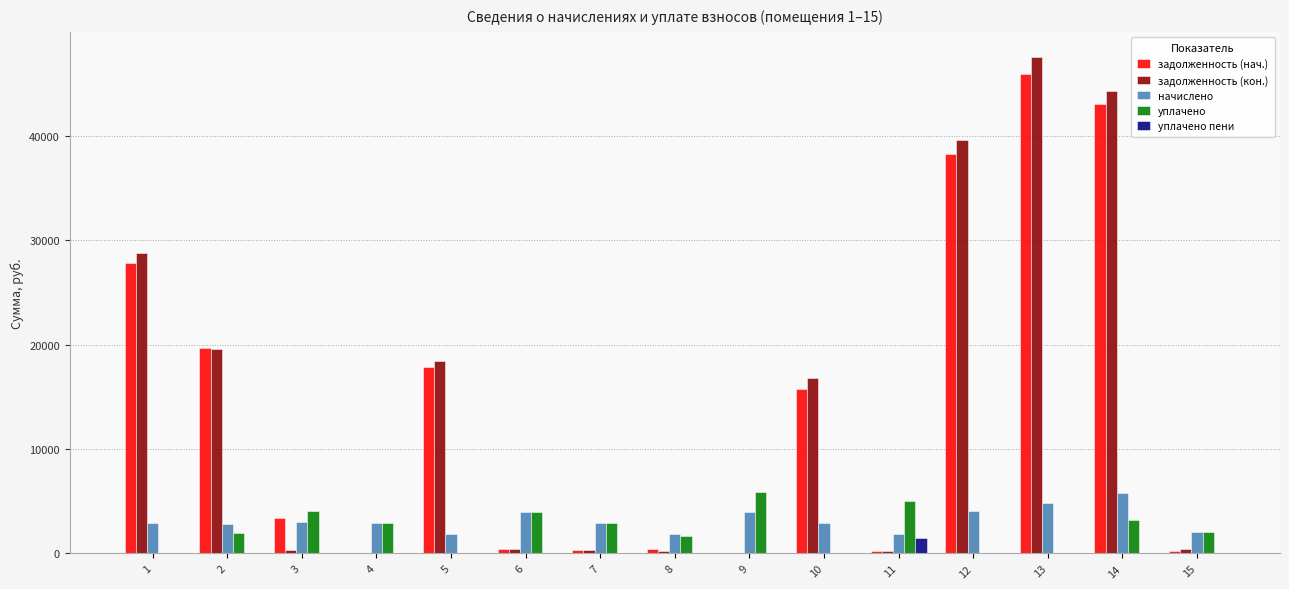

Which category has the highest value in the задолженность (кон.) series?

13